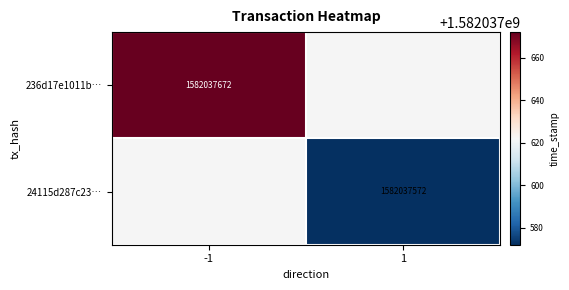

What is the sum of the 24115d287c23c3b77ea268af5eb59303f4fd6ea values at 1 and -1?

1582037572